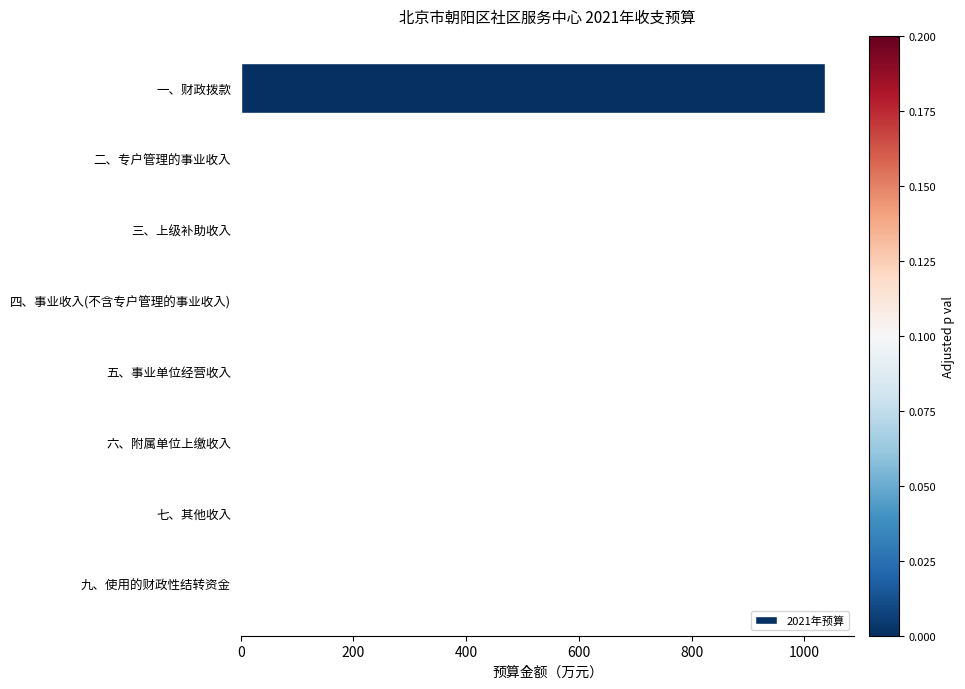

The chart shows a value of 354.0 at 五、事业单位经营收入. True or false?

False